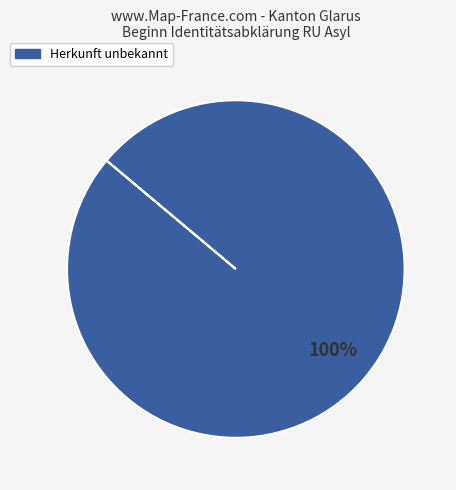

Does any single category account for the majority?

Yes